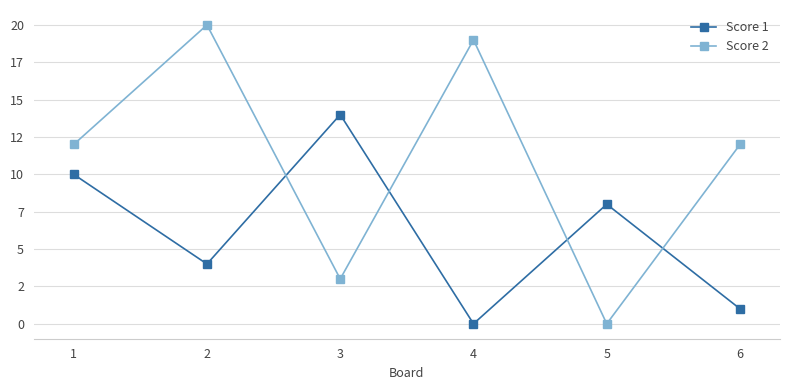

Reading left to right, extract all data points from this chart.

Score 1: 1=10	2=4	3=14	4=0	5=8	6=1
Score 2: 1=12	2=20	3=3	4=19	5=0	6=12